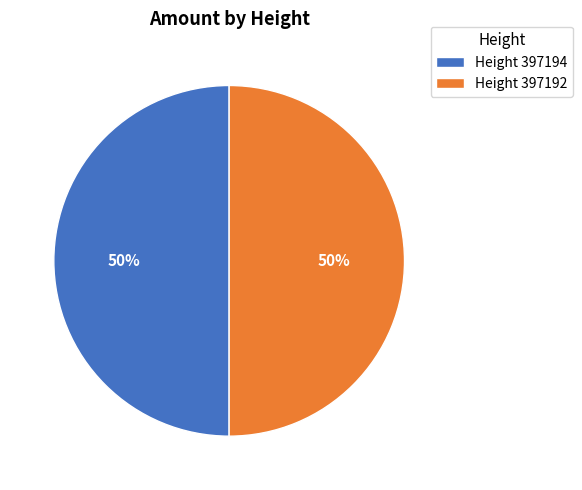

Count the number of slices in the pie.

2